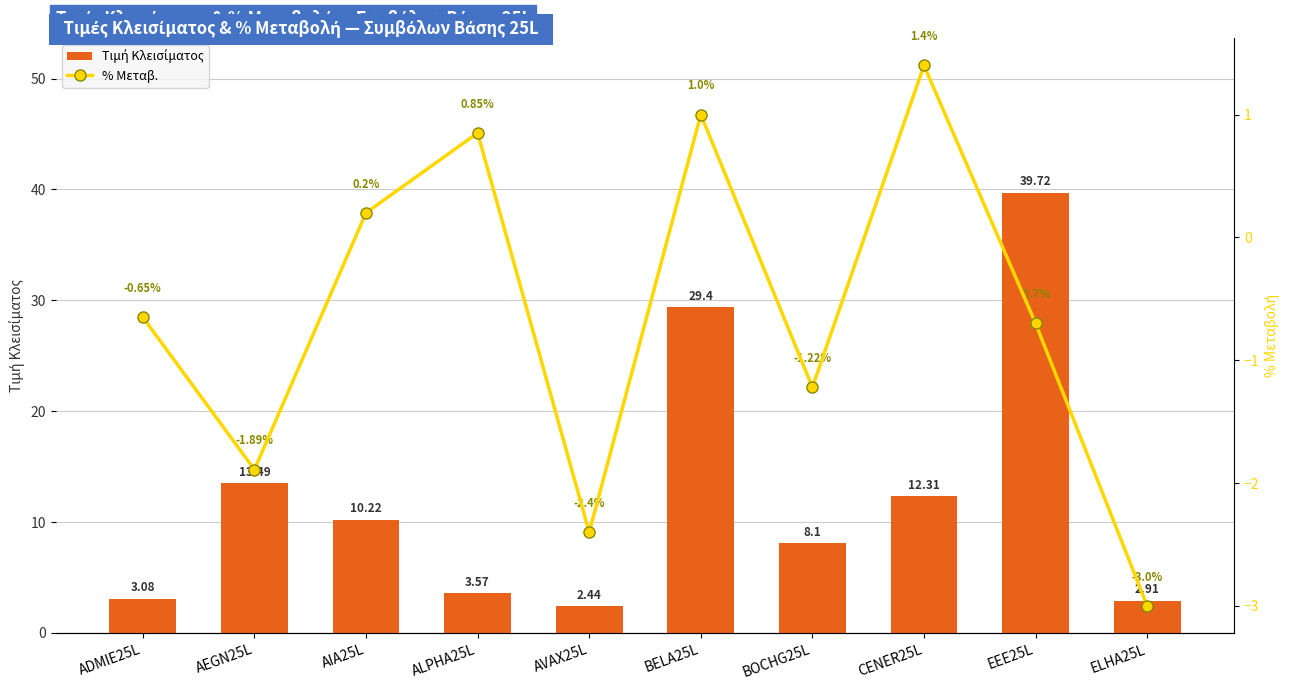

What is the difference between the highest and lowest values at EEE25L?

40.4